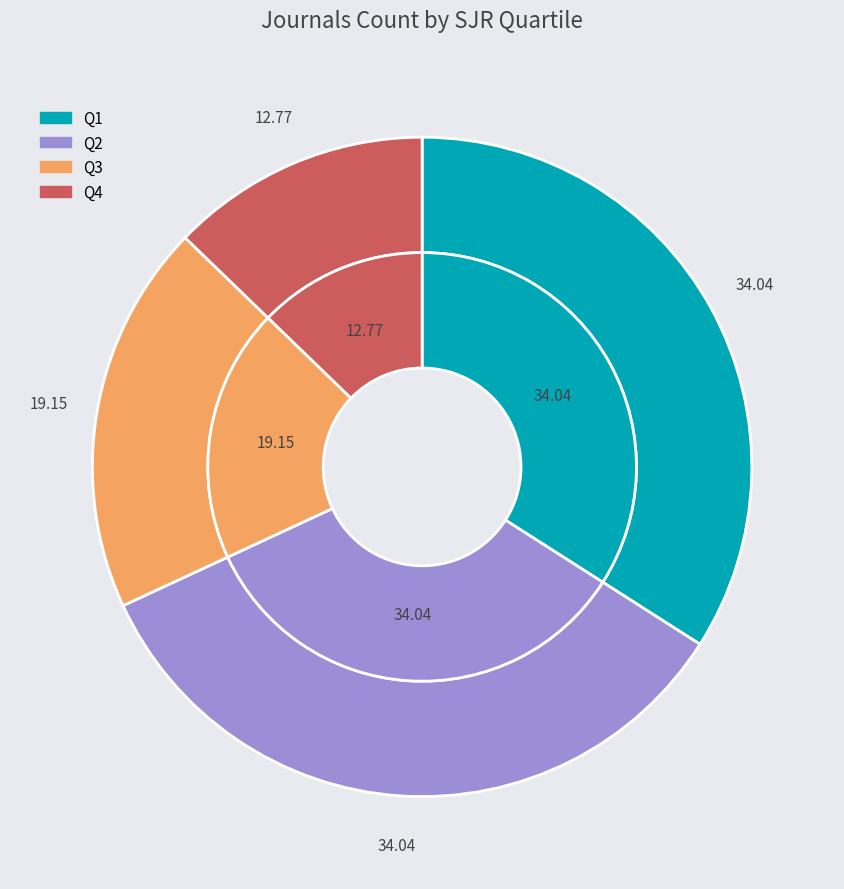

The Q4 slice represents 13% of the pie. True or false?

True